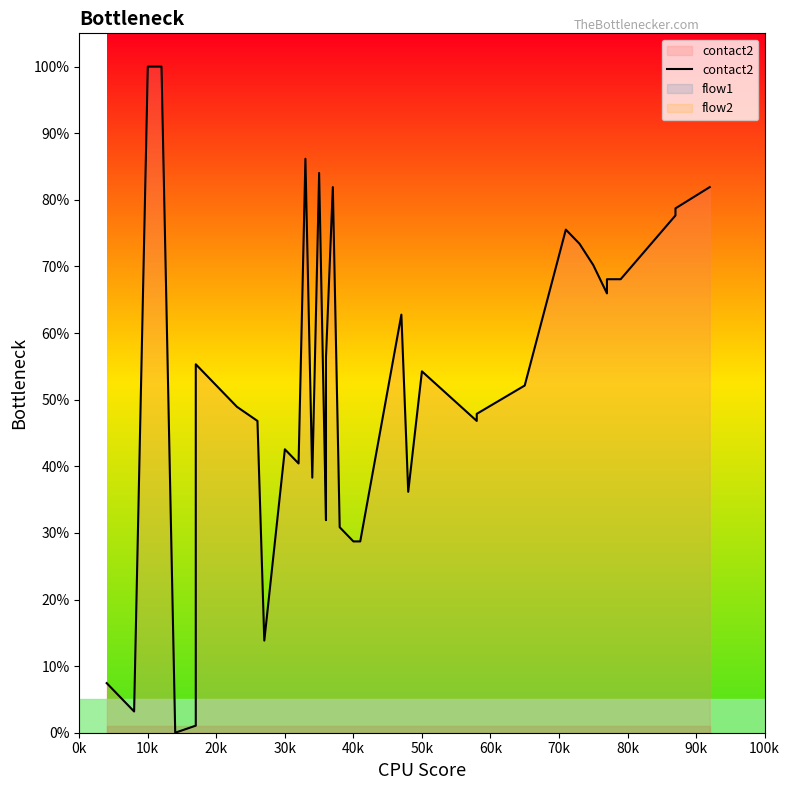

Reading left to right, extract all data points from this chart.

7.4	3.2	100.0	100.0	0.0	1.1	55.3	53.2	51.1	48.9	46.8	13.8	42.6	40.4	86.2	38.3	84.0	31.9	33.0	36.2	56.4	81.9	30.9	28.7	28.7	62.8	36.2	54.3	46.8	47.9	52.1	75.5	73.4	70.2	66.0	68.1	68.1	77.7	78.7	81.9